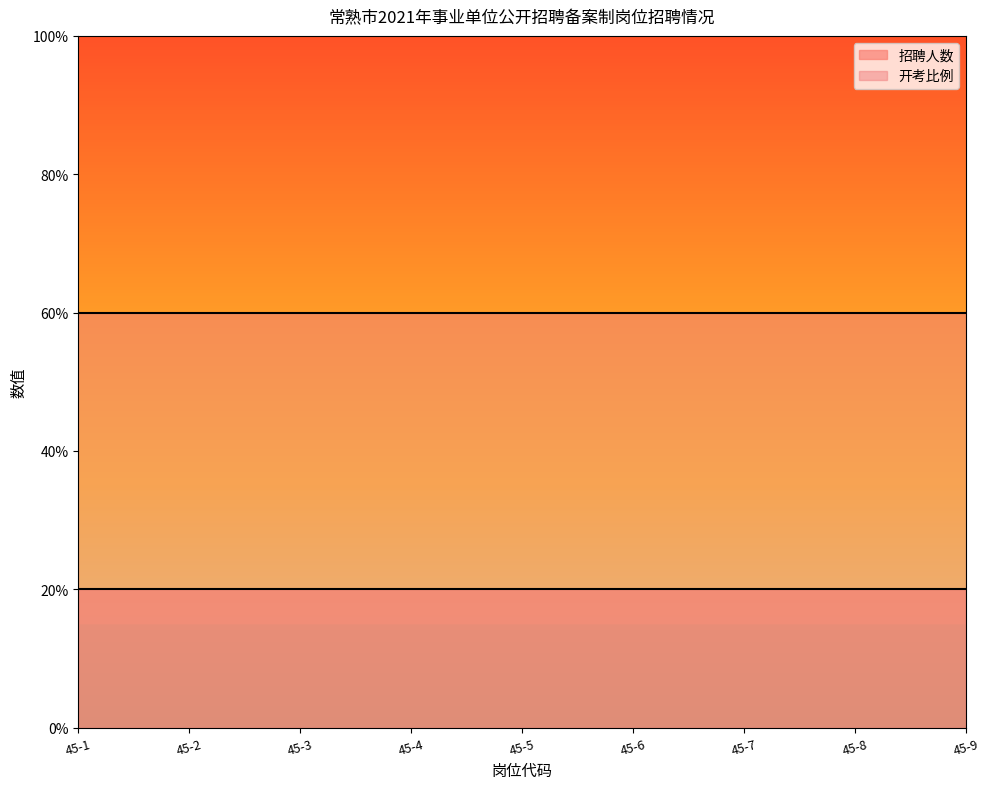

Reading left to right, list all the values displayed in this chart.

招聘人数: 1	1	1	1	1	1	1	1	1
开考比例: 3	3	3	3	3	3	3	3	3